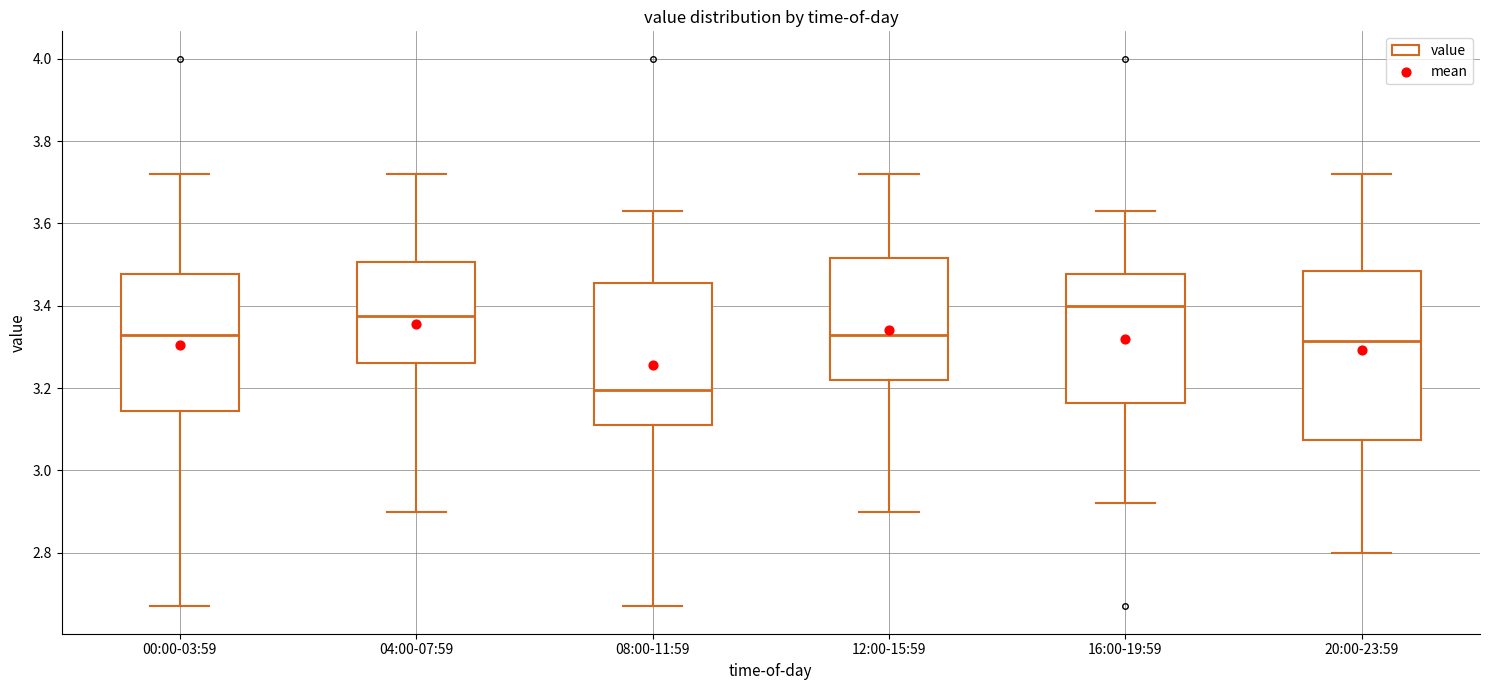

Which box's median line is the highest?

16:00-19:59